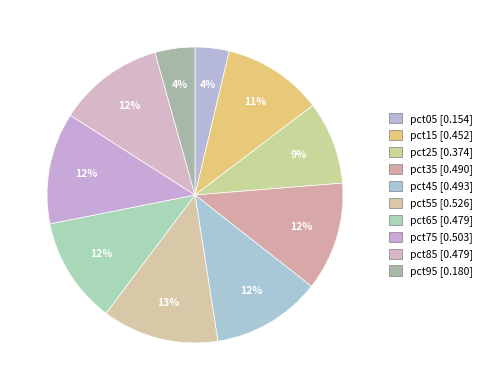

Which slice is the smallest?

pct05